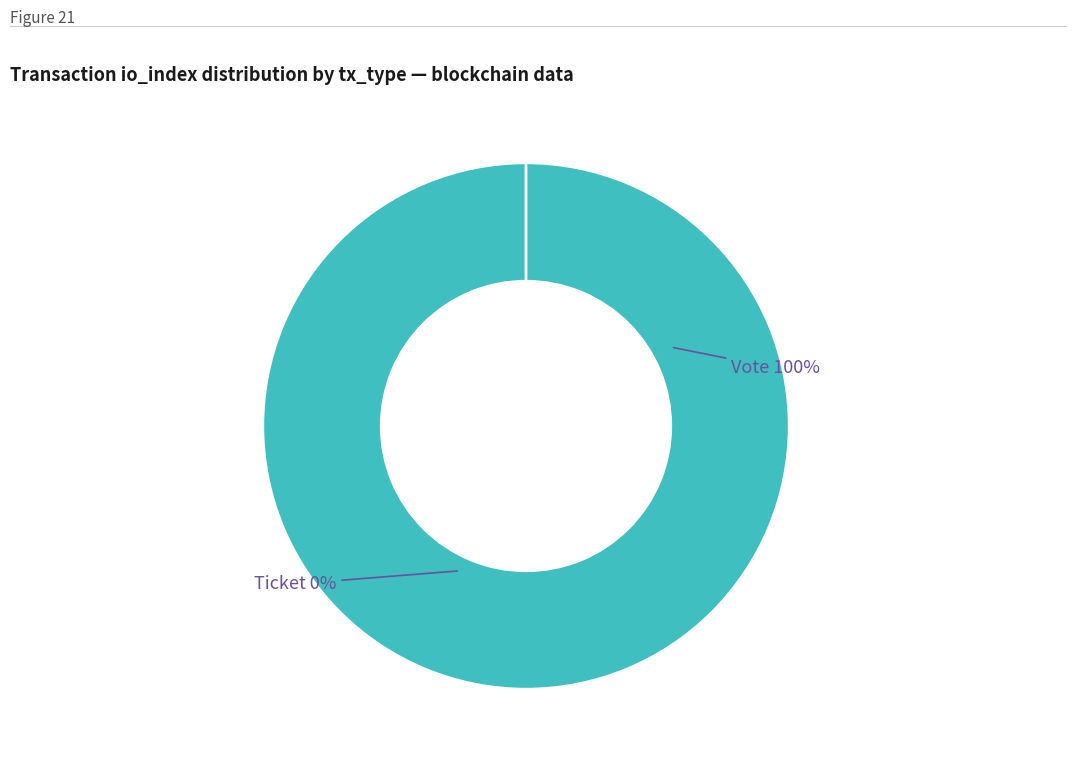

What is the largest slice in the pie chart?

Vote (io_index=1)